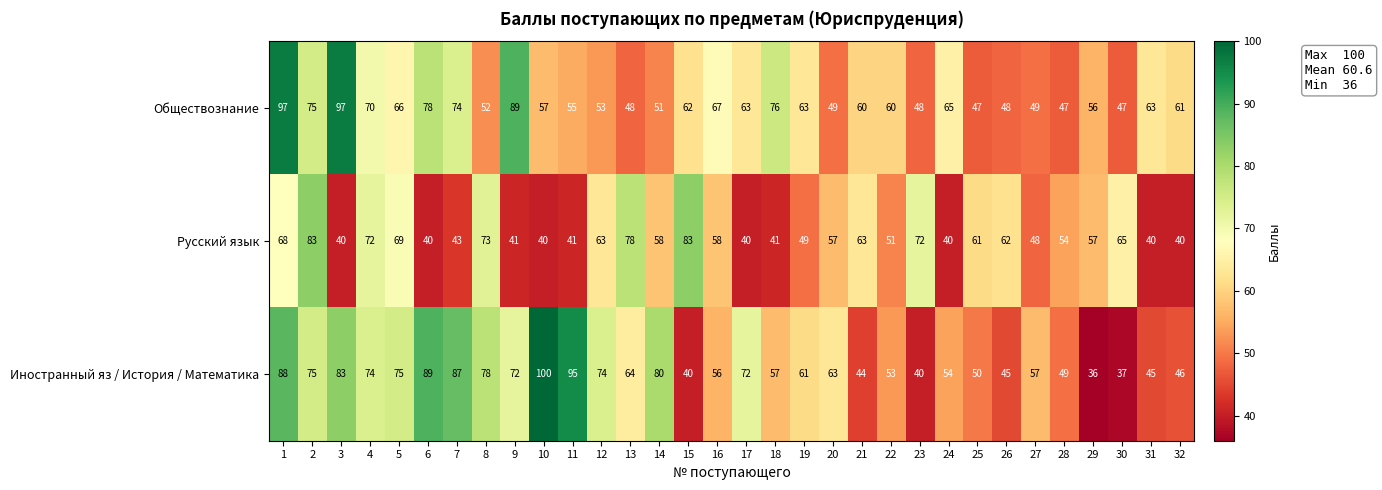

The value of Русский язык at 11 is 41. True or false?

True